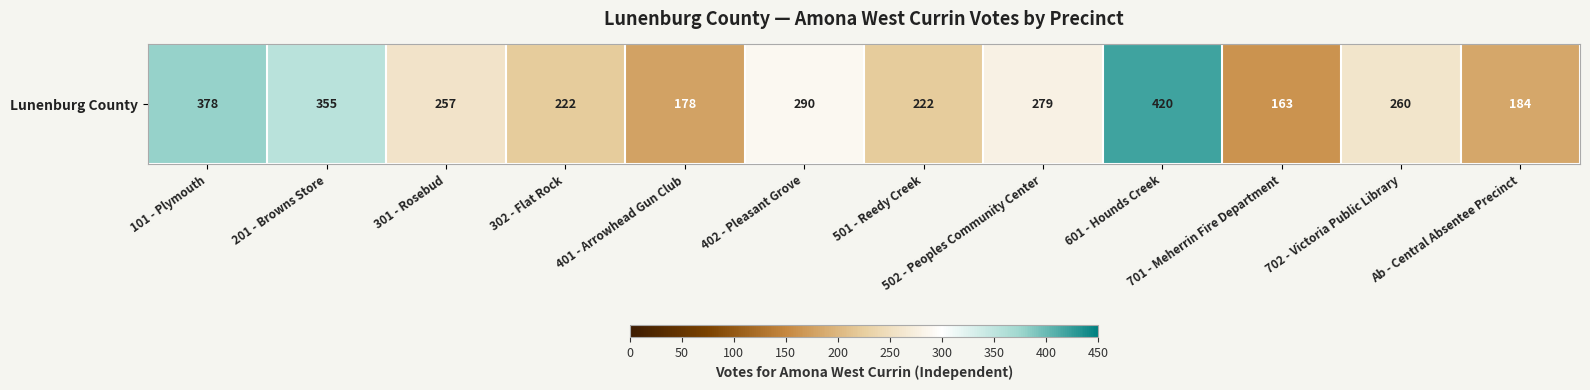

Rank the categories by value from lowest to highest.

701 - Meherrin Fire Department, 401 - Arrowhead Gun Club, Ab - Central Absentee Precinct, 302 - Flat Rock, 501 - Reedy Creek, 301 - Rosebud, 702 - Victoria Public Library, 502 - Peoples Community Center, 402 - Pleasant Grove, 201 - Browns Store, 101 - Plymouth, 601 - Hounds Creek